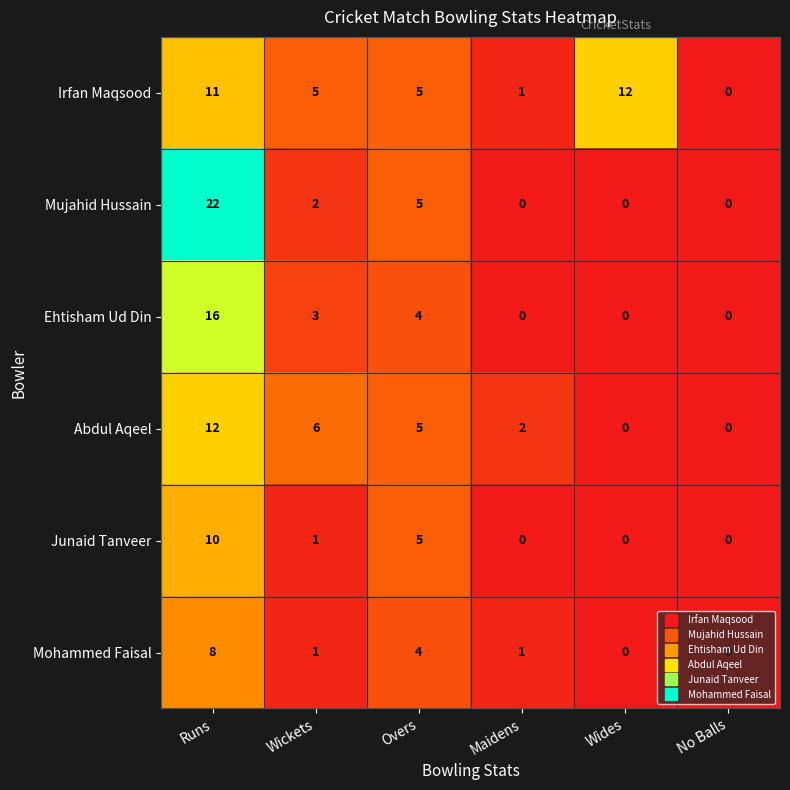

What is the difference between the second highest and minimum values in the Abdul Aqeel series?

6